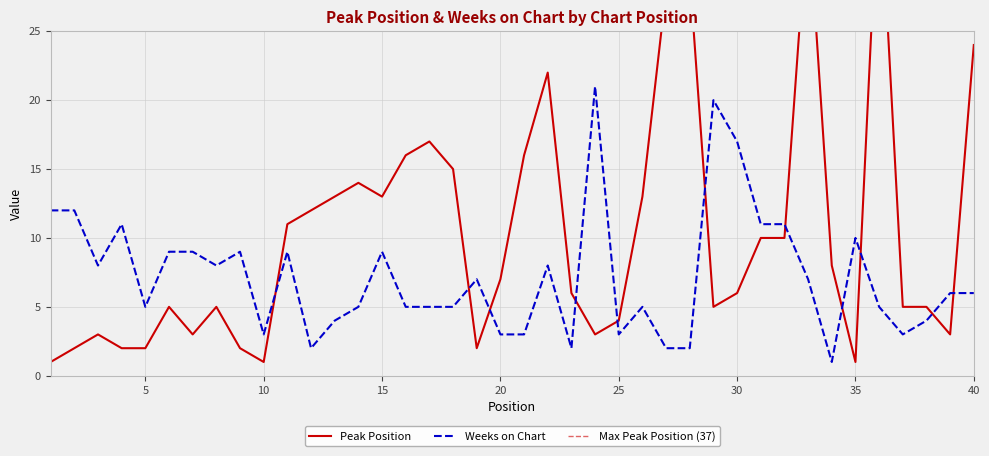

List the series in order of their overall mean, lowest first.

Weeks on Chart, Peak Position